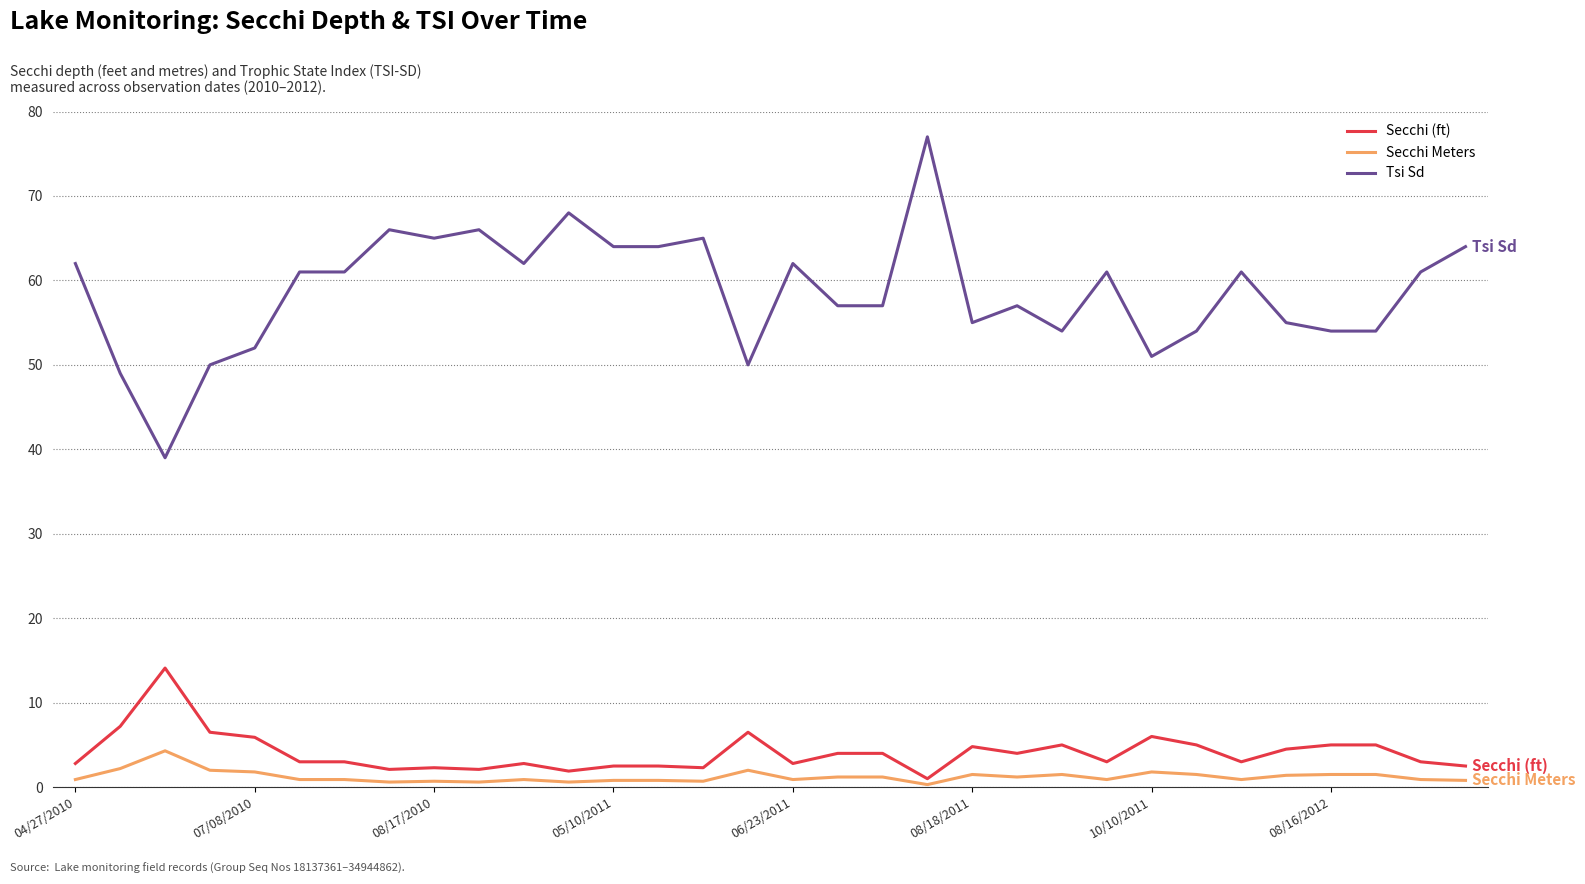

Which series has the widest spread of values?

Tsi Sd